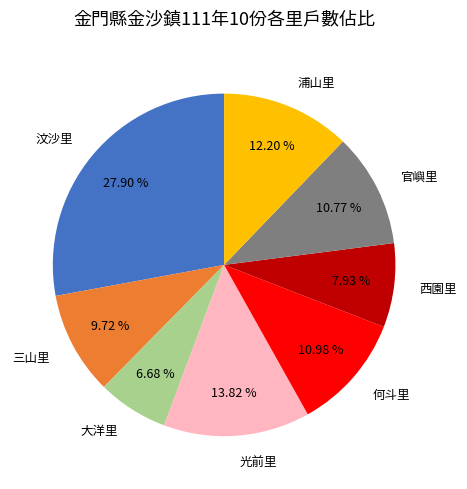

What is the smallest slice in the pie chart?

大洋里